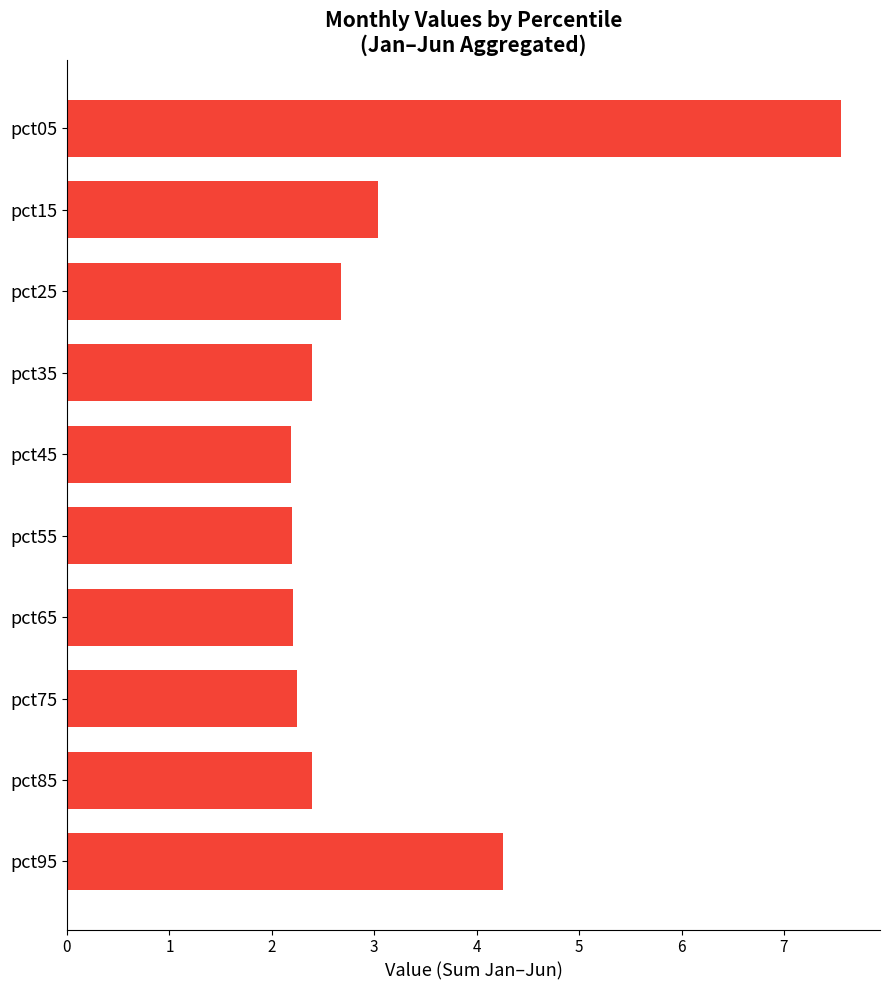

How many data points does each series have?

10